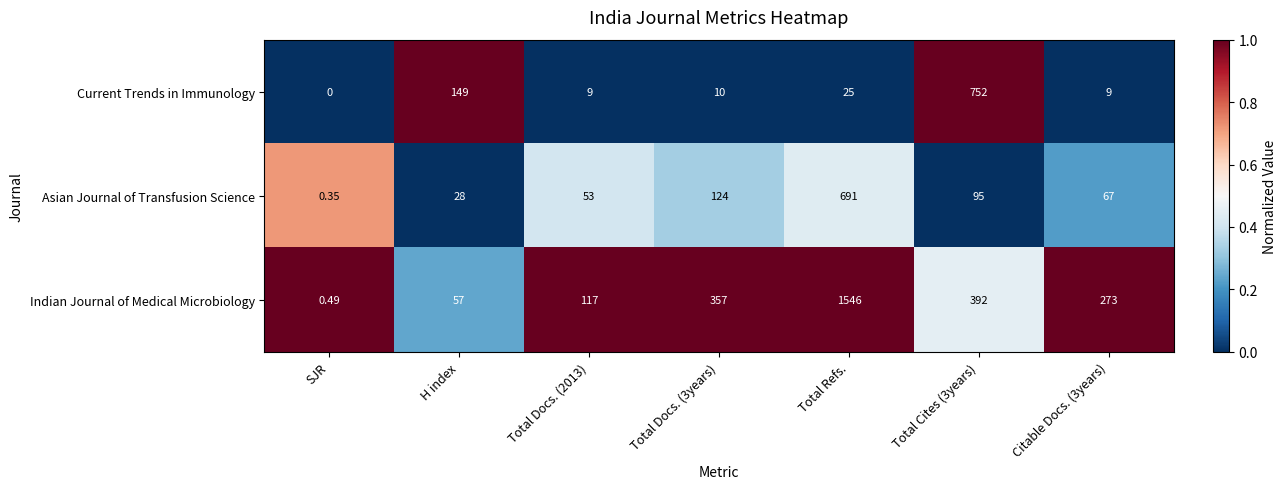

Rank the series at Total Cites (3years) from highest to lowest value.

Current Trends in Immunology, Indian Journal of Medical Microbiology, Asian Journal of Transfusion Science